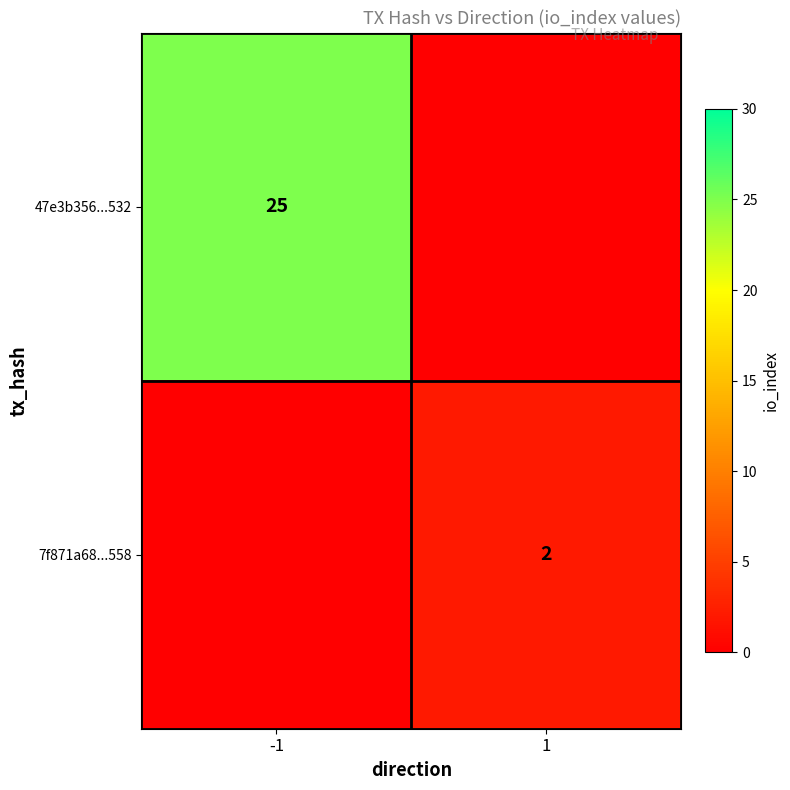

The value of 7f871a68...558 at 1 is 1. True or false?

False